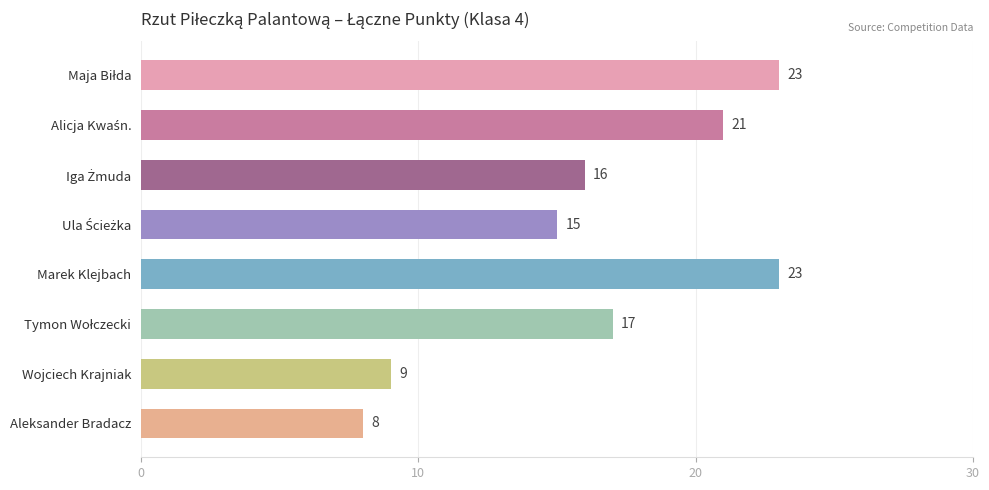

Which has a higher value, Wojciech Krajniak or Marek Klejbach?

Marek Klejbach